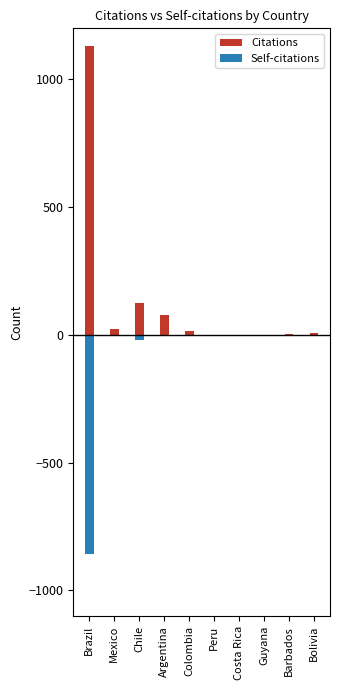

Which series has the widest spread of values?

Citations